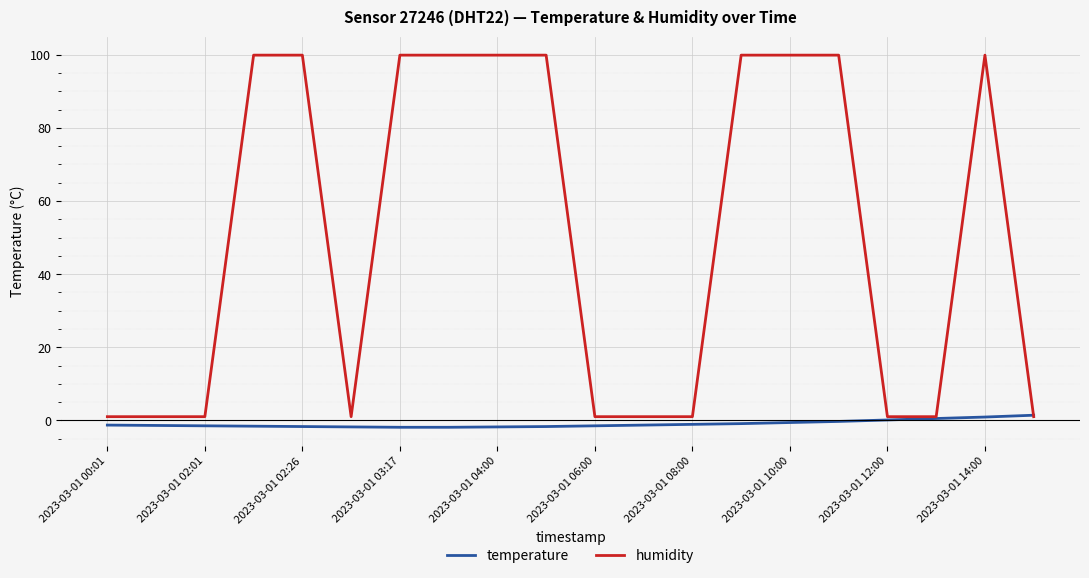

What is the highest value of the humidity series?

99.9